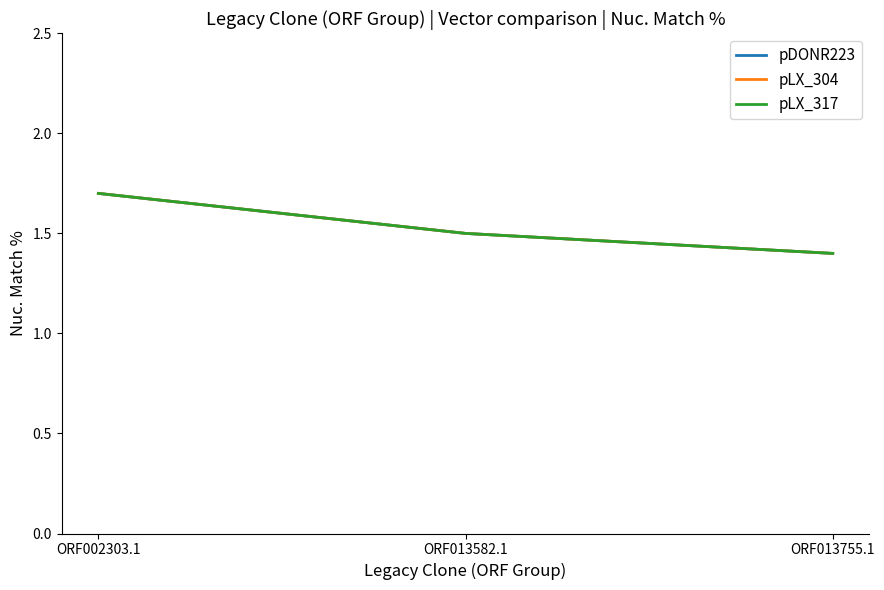

Does the chart have visible grid lines?

No